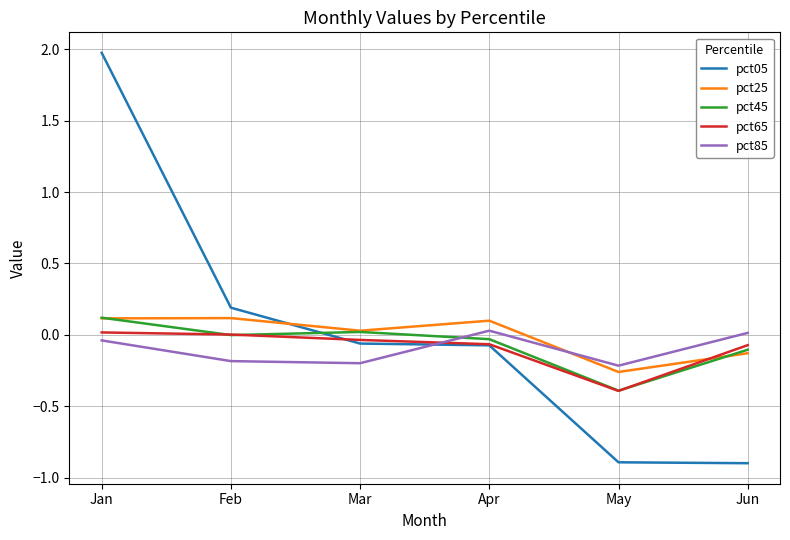

How many series are shown in this chart?

5